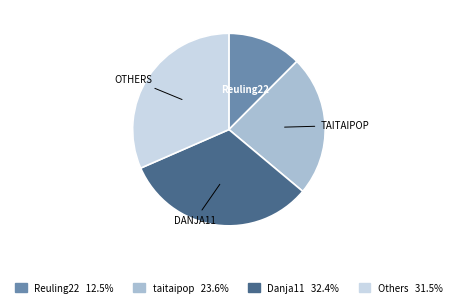

Is there a majority slice in this chart?

No